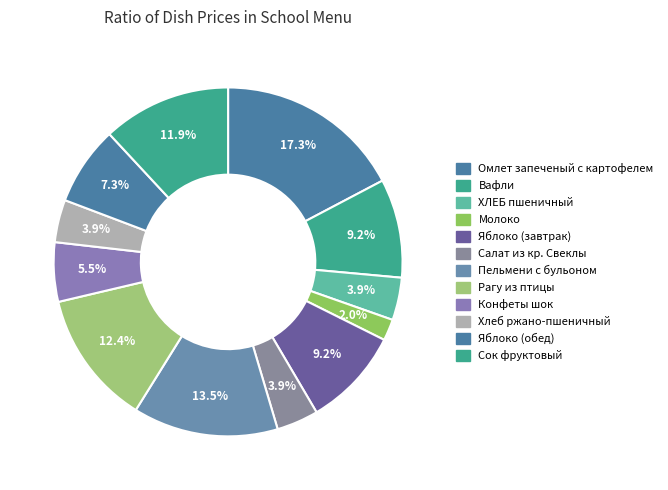

The Вафли slice represents 9% of the pie. True or false?

True